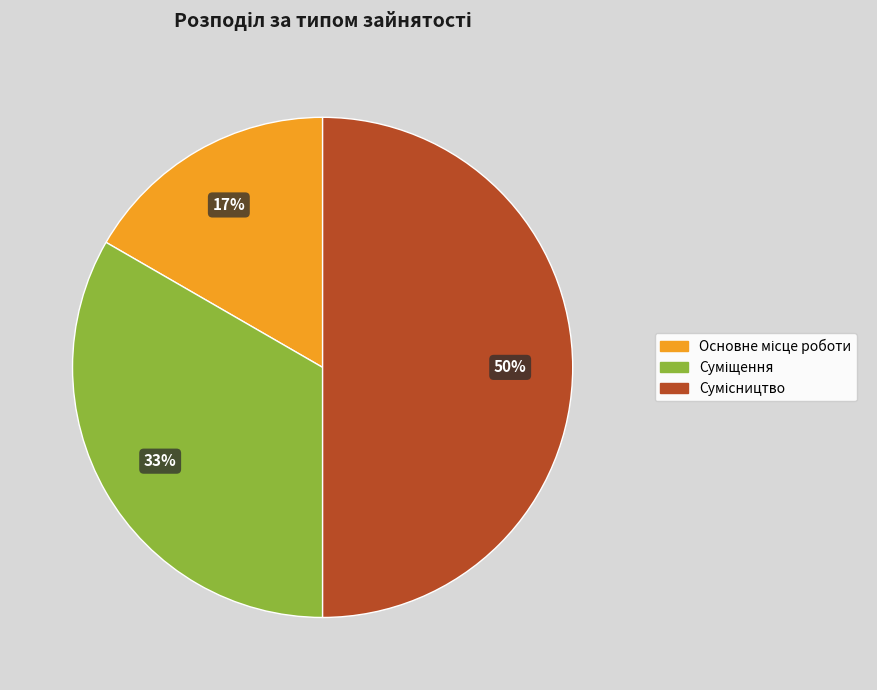

To the nearest percent, what is the average slice percentage?

33%